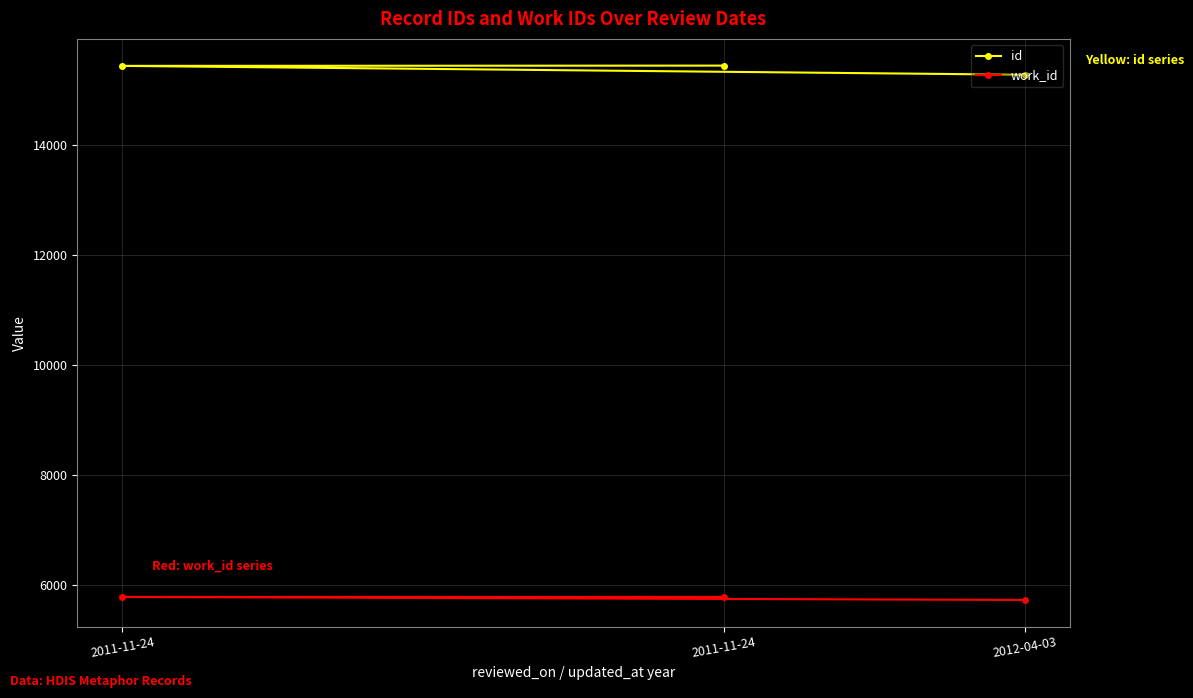

What are all the series names shown in the legend?

id, work_id